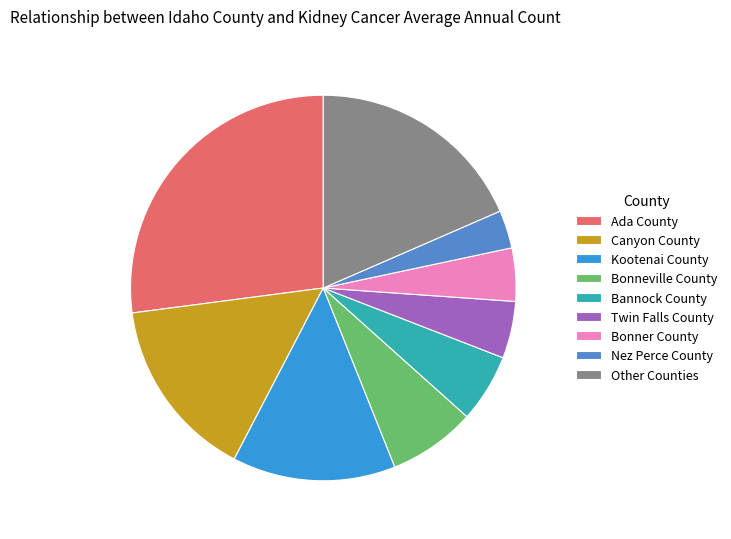

Which has a higher value, Canyon County or Twin Falls County?

Canyon County